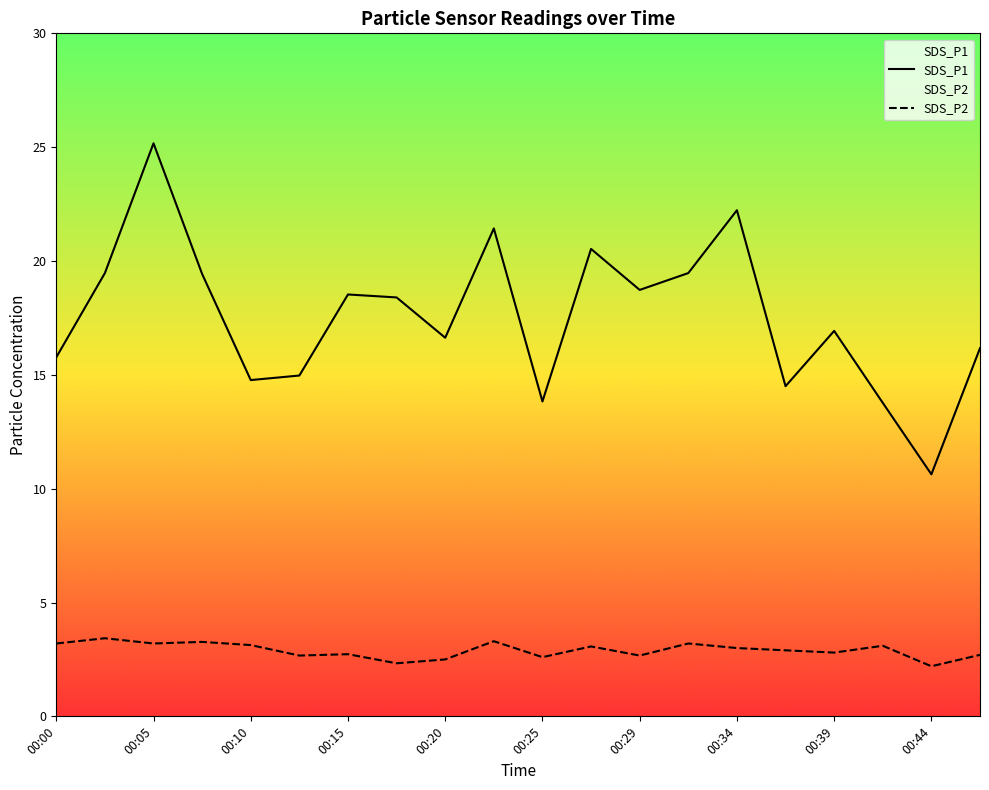

Where is SDS_P1 nearest to the value 17?

00:39